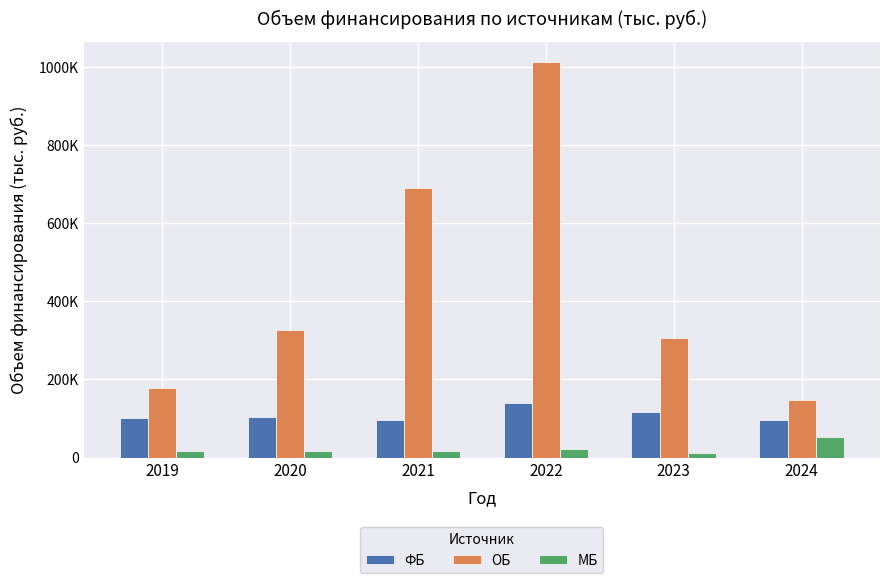

What are all the series names shown in the legend?

ФБ, ОБ, МБ